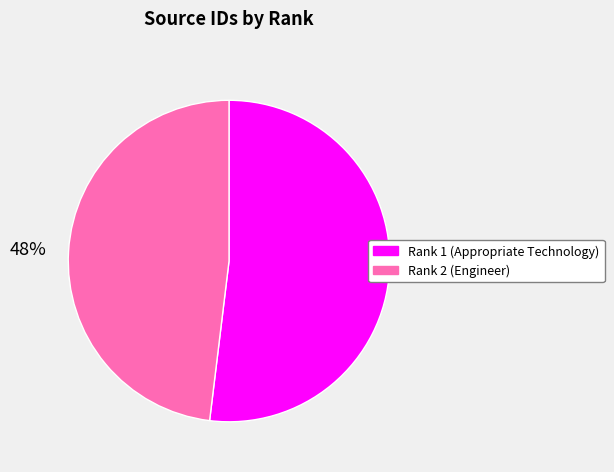

How many slices are in this pie chart?

2